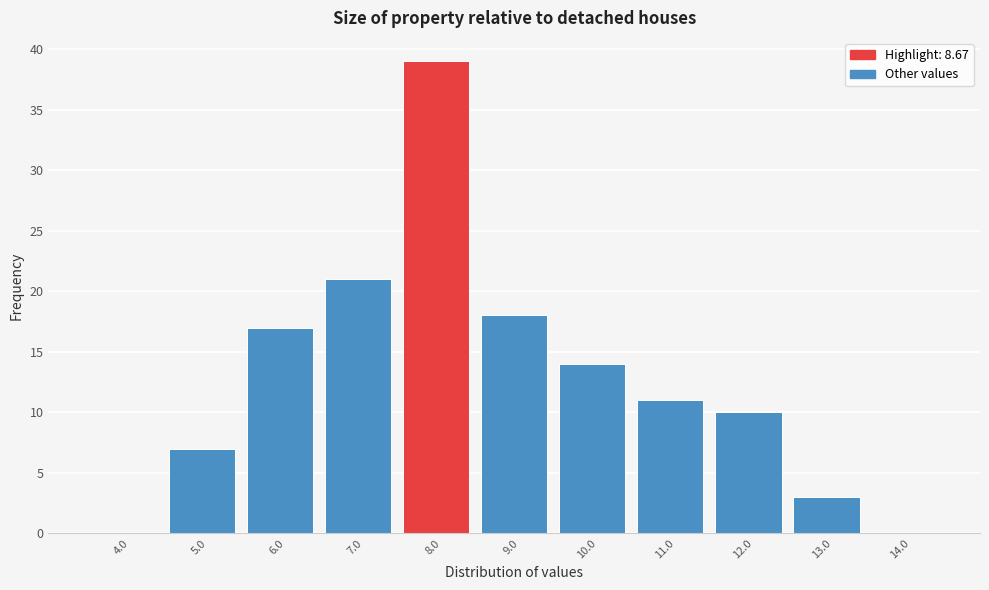

Reading left to right, extract all data points from this chart.

4.0=0	5.0=7	6.0=17	7.0=21	8.0=39	9.0=18	10.0=14	11.0=11	12.0=10	13.0=3	14.0=0